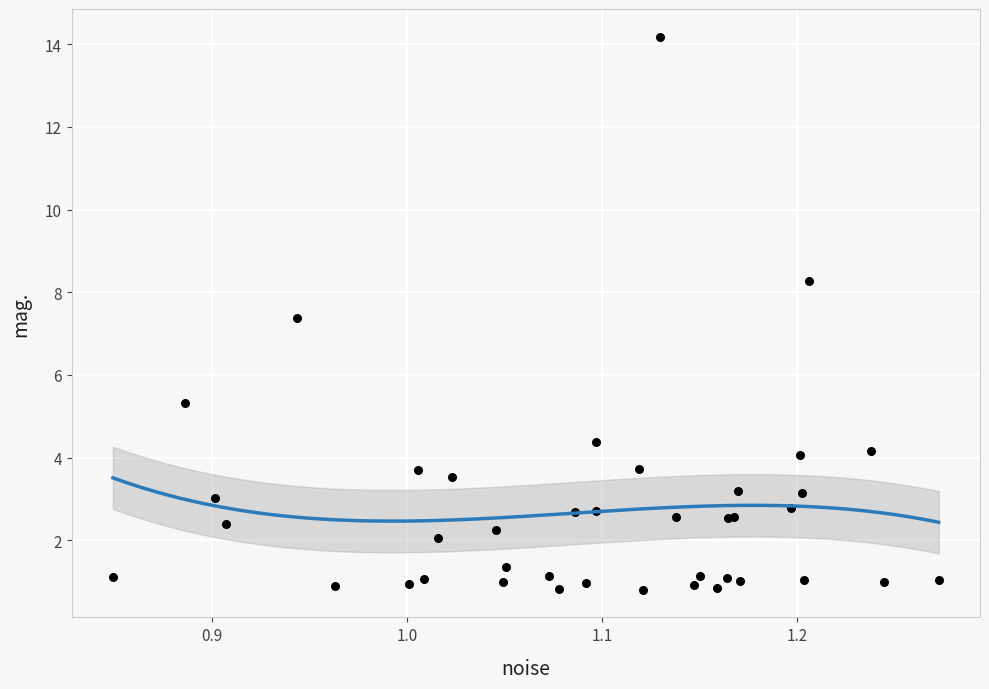

What Y value in the scatter plot is closest to 7?

7.4